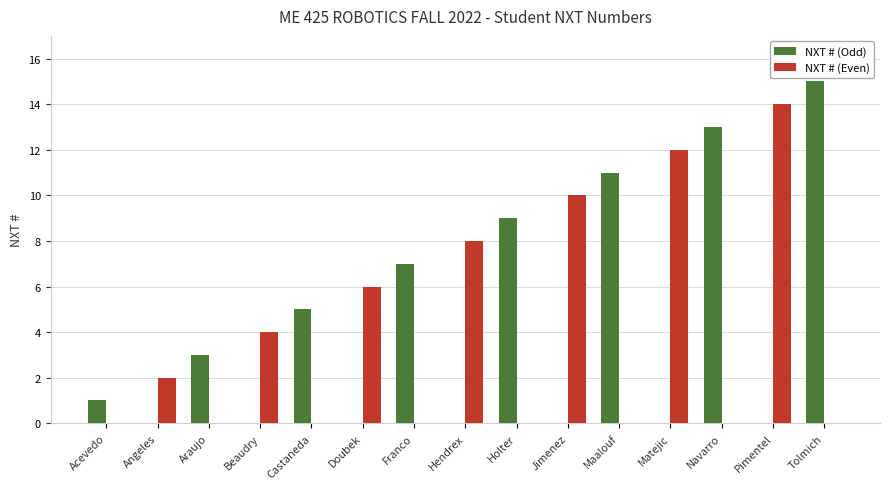

What is the maximum value for NXT # (Even)?

14